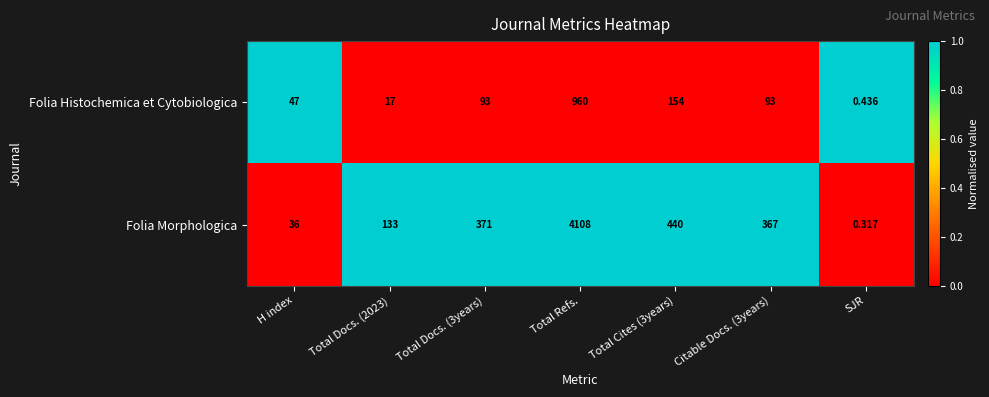

Which category has the lowest value across all series?

SJR